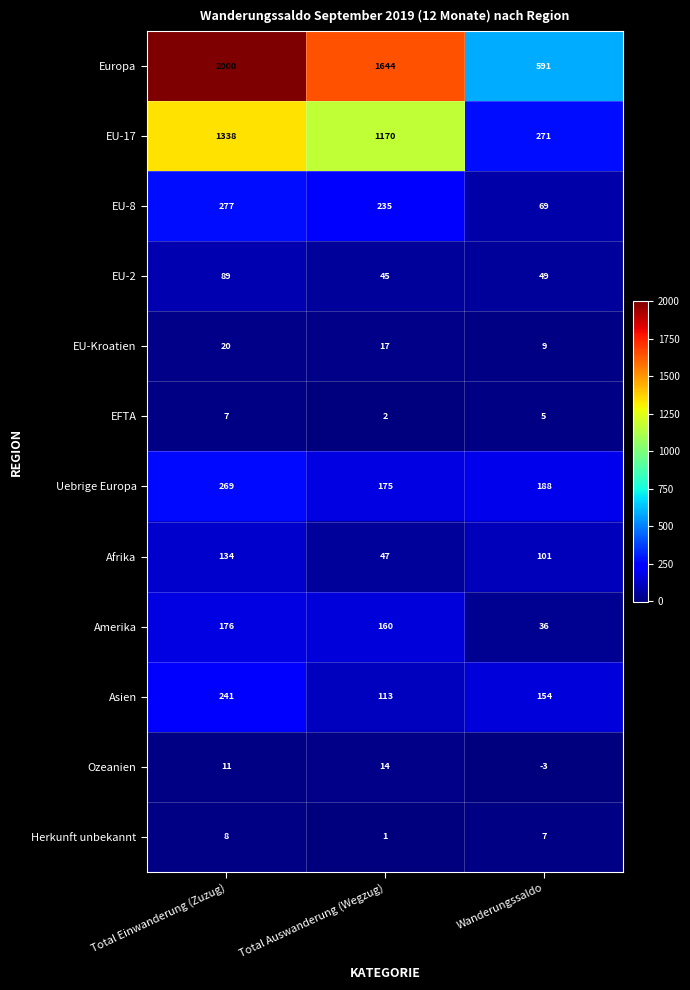

What is the difference between the EU-Kroatien values at Total Einwanderung (Zuzug) and Total Auswanderung (Wegzug)?

3